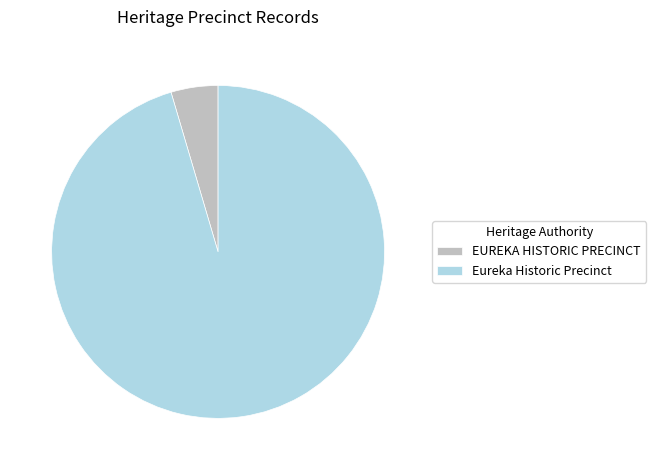

Is it true that EUREKA HISTORIC PRECINCT is 5% of the pie?

True